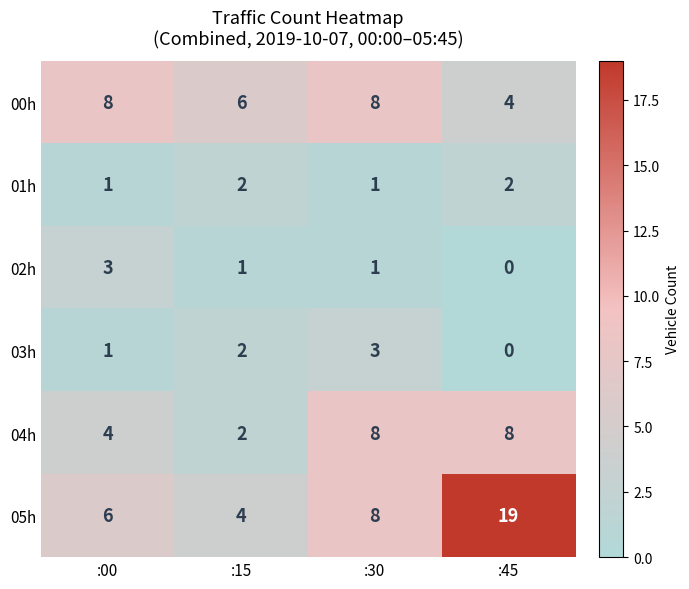

At which category does the chart reach its minimum across all series?

:45